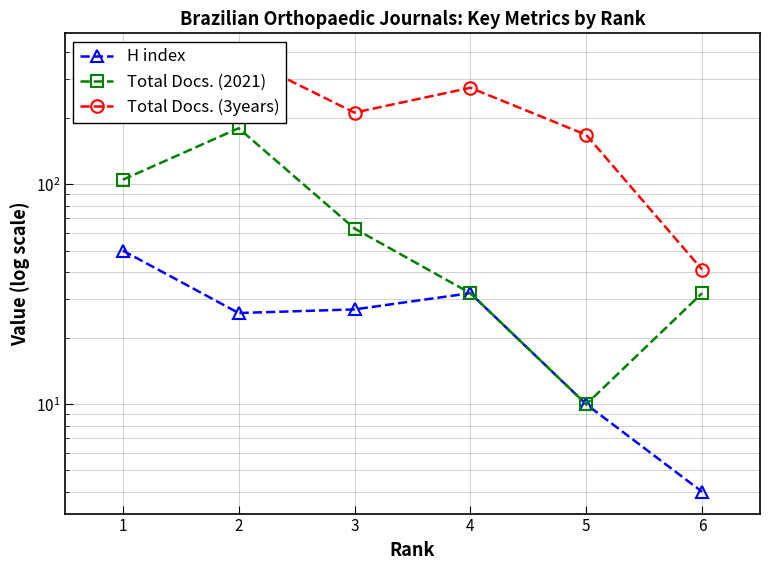

At which category does the chart reach its minimum across all series?

6